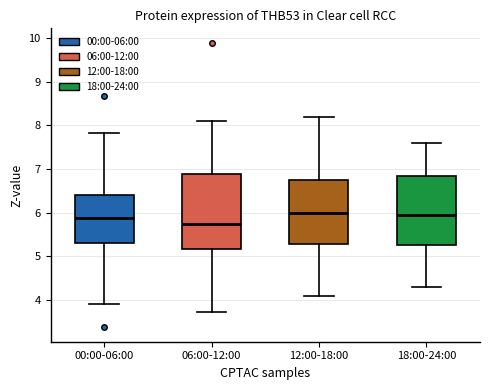

Reading left to right, read every box against the y-axis: the position of its median line, the range the box covers, and the ends of its whiskers. The values are not printed on the chart, so give them approximately, as read against the axis.

00:00-06:00: median 5.9, box 5.3 to 6.4, whiskers 3.9 to 7.8
06:00-12:00: median 5.8, box 5.2 to 6.9, whiskers 3.7 to 8.1
12:00-18:00: median 6.0, box 5.3 to 6.8, whiskers 4.1 to 8.2
18:00-24:00: median 6.0, box 5.3 to 6.9, whiskers 4.3 to 7.6